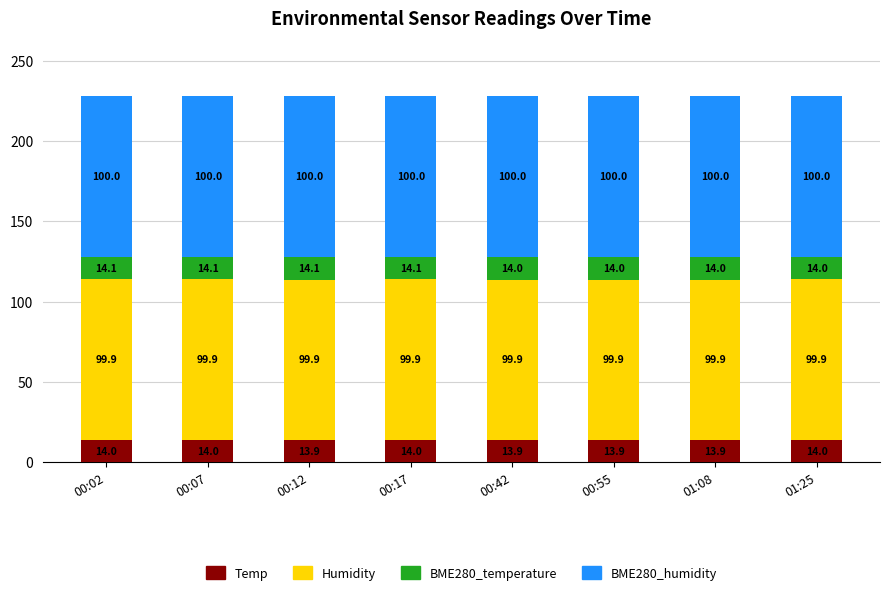

What is the minimum value for Temp?

13.9